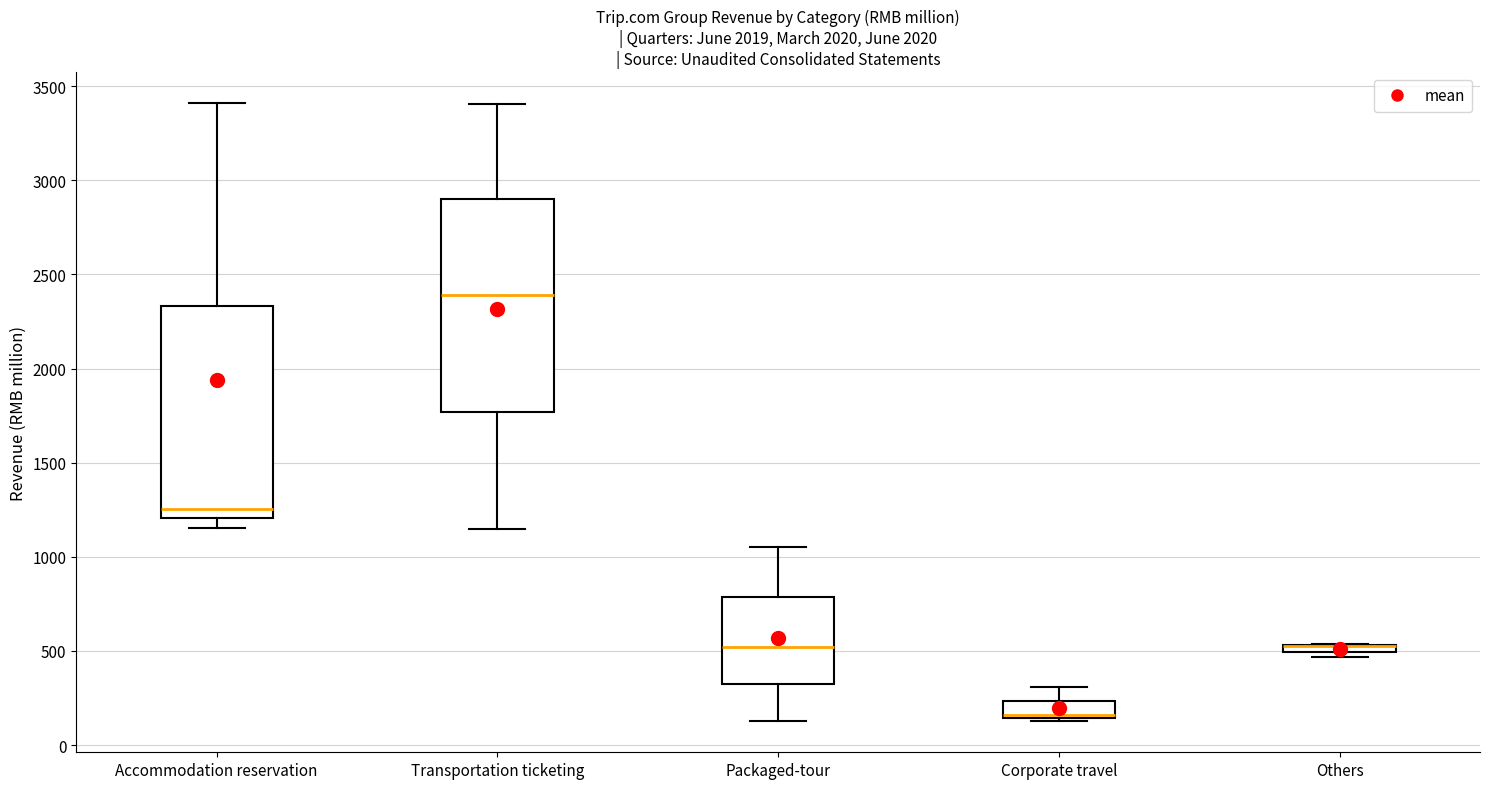

Where does the upper whisker of the box for Corporate travel end on the y-axis? The values are not printed on the chart, so give them approximately, as read against the axis.

300